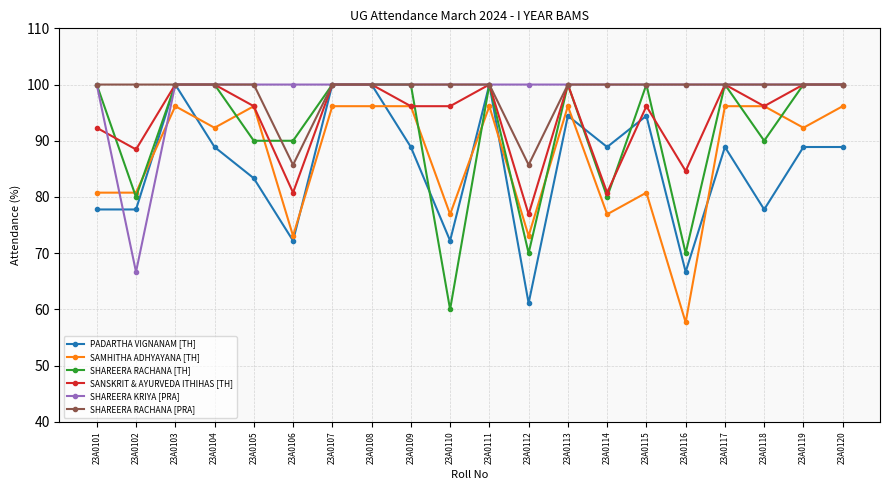

Reading left to right, extract all data points from this chart.

PADARTHA VIGNANAM [TH]: 23A0101=77.8	23A0102=77.8	23A0103=100.0	23A0104=88.9	23A0105=83.3	23A0106=72.2	23A0107=100.0	23A0108=100.0	23A0109=88.9	23A0110=72.2	23A0111=100.0	23A0112=61.1	23A0113=94.4	23A0114=88.9	23A0115=94.4	23A0116=66.7	23A0117=88.9	23A0118=77.8	23A0119=88.9	23A0120=88.9
SAMHITHA ADHYAYANA [TH]: 23A0101=80.8	23A0102=80.8	23A0103=96.2	23A0104=92.3	23A0105=96.2	23A0106=73.1	23A0107=96.2	23A0108=96.2	23A0109=96.2	23A0110=76.9	23A0111=96.2	23A0112=73.1	23A0113=96.2	23A0114=76.9	23A0115=80.8	23A0116=57.7	23A0117=96.2	23A0118=96.2	23A0119=92.3	23A0120=96.2
SHAREERA RACHANA [TH]: 23A0101=100.0	23A0102=80.0	23A0103=100.0	23A0104=100.0	23A0105=90.0	23A0106=90.0	23A0107=100.0	23A0108=100.0	23A0109=100.0	23A0110=60.0	23A0111=100.0	23A0112=70.0	23A0113=100.0	23A0114=80.0	23A0115=100.0	23A0116=70.0	23A0117=100.0	23A0118=90.0	23A0119=100.0	23A0120=100.0
SANSKRIT & AYURVEDA ITHIHAS [TH]: 23A0101=92.3	23A0102=88.5	23A0103=100.0	23A0104=100.0	23A0105=96.2	23A0106=80.8	23A0107=100.0	23A0108=100.0	23A0109=96.2	23A0110=96.2	23A0111=100.0	23A0112=76.9	23A0113=100.0	23A0114=80.8	23A0115=96.2	23A0116=84.6	23A0117=100.0	23A0118=96.2	23A0119=100.0	23A0120=100.0
SHAREERA KRIYA [PRA]: 23A0101=100.0	23A0102=66.7	23A0103=100.0	23A0104=100.0	23A0105=100.0	23A0106=100.0	23A0107=100.0	23A0108=100.0	23A0109=100.0	23A0110=100.0	23A0111=100.0	23A0112=100.0	23A0113=100.0	23A0114=100.0	23A0115=100.0	23A0116=100.0	23A0117=100.0	23A0118=100.0	23A0119=100.0	23A0120=100.0
SHAREERA RACHANA [PRA]: 23A0101=100.0	23A0102=100.0	23A0103=100.0	23A0104=100.0	23A0105=100.0	23A0106=85.7	23A0107=100.0	23A0108=100.0	23A0109=100.0	23A0110=100.0	23A0111=100.0	23A0112=85.7	23A0113=100.0	23A0114=100.0	23A0115=100.0	23A0116=100.0	23A0117=100.0	23A0118=100.0	23A0119=100.0	23A0120=100.0